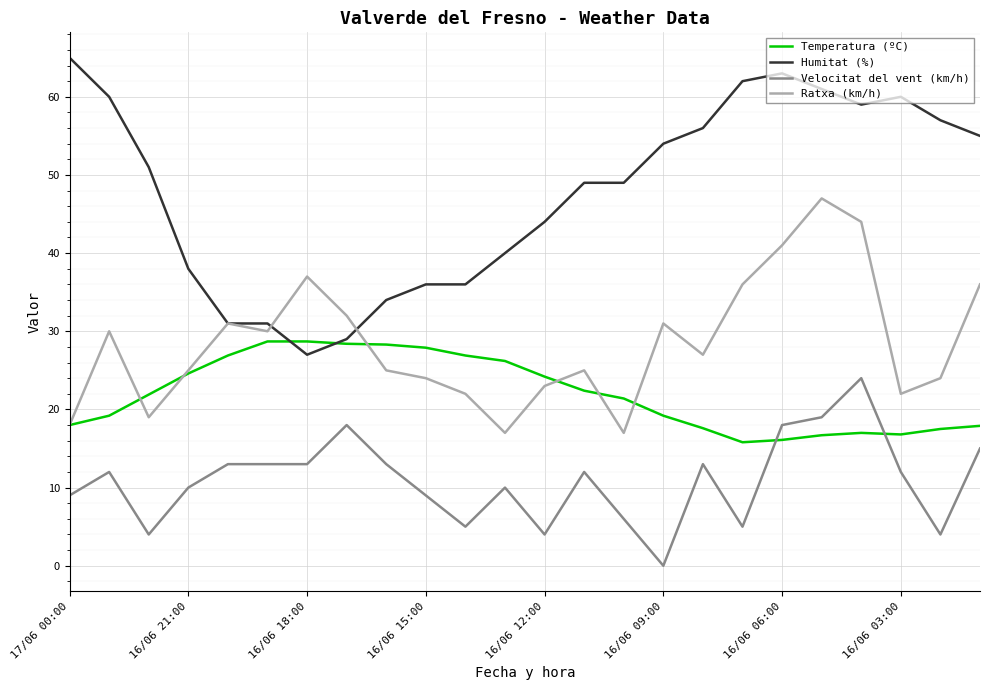

Which series has the largest total across all categories?

Humitat (%)